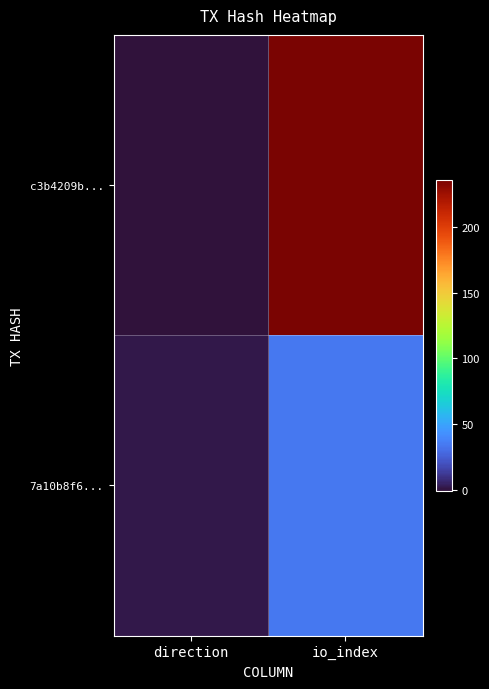

Which has a higher value, direction or io_index?

io_index